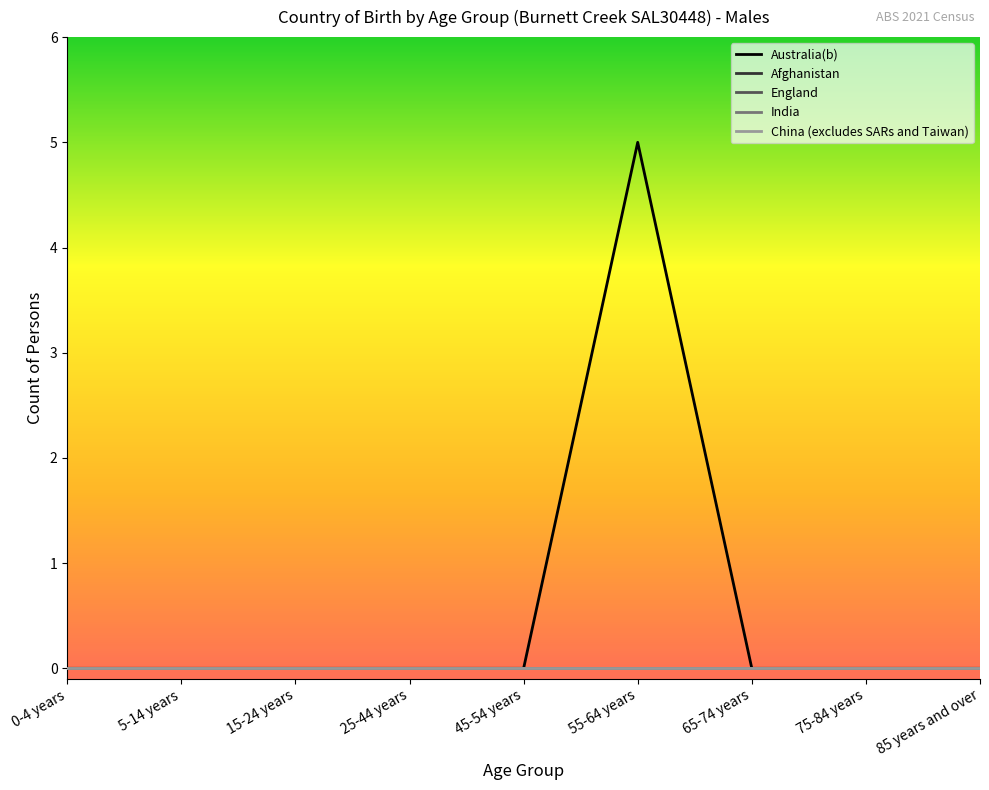

Does the chart display data point markers on the line(s)?

No